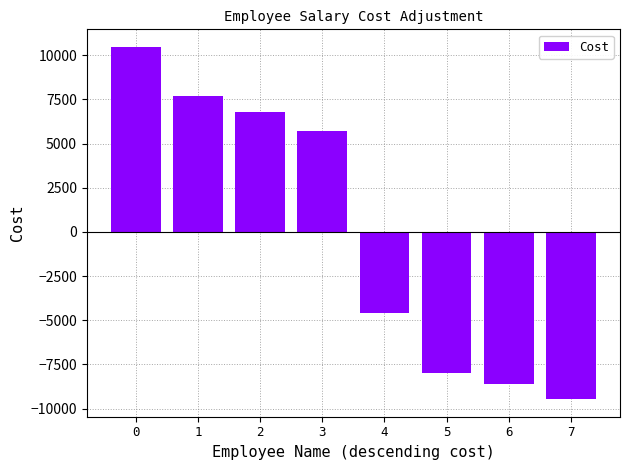

The value at 5 is -13187.3. True or false?

False